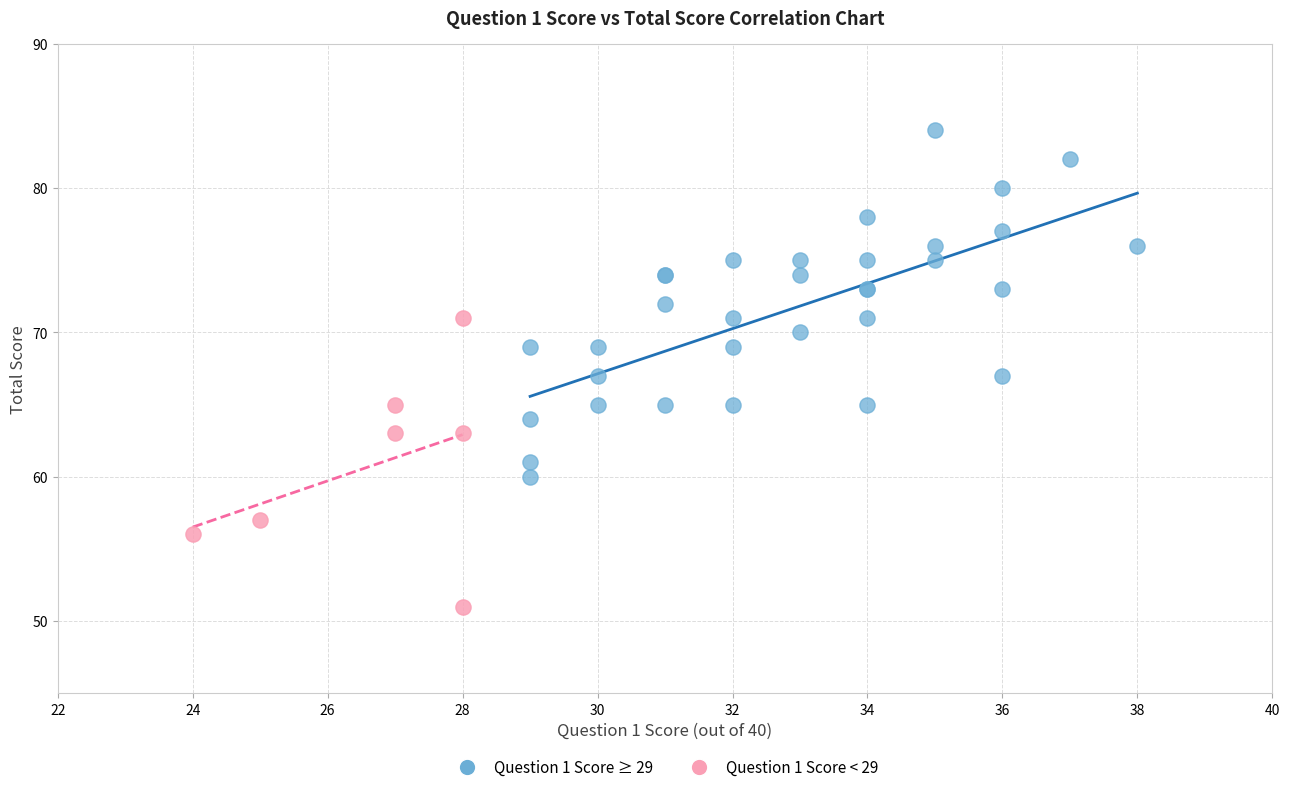

Which series has the widest spread of Y values?

Question 1 Score ≥ 29